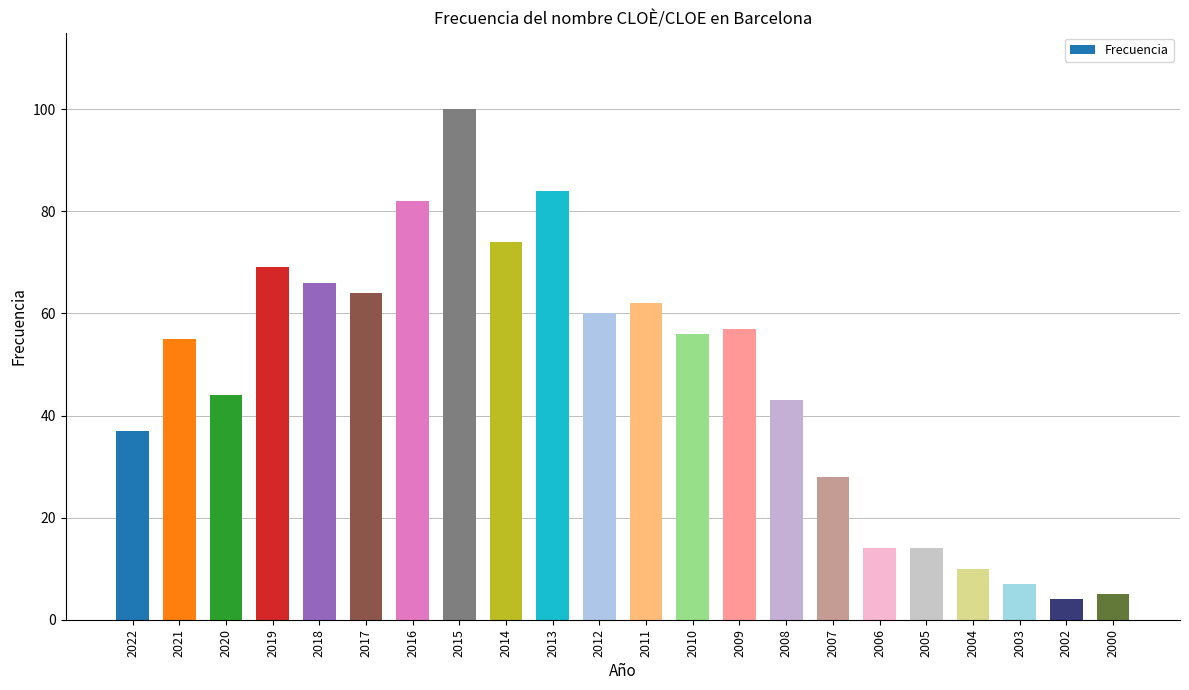

How many bars are there in total?

22